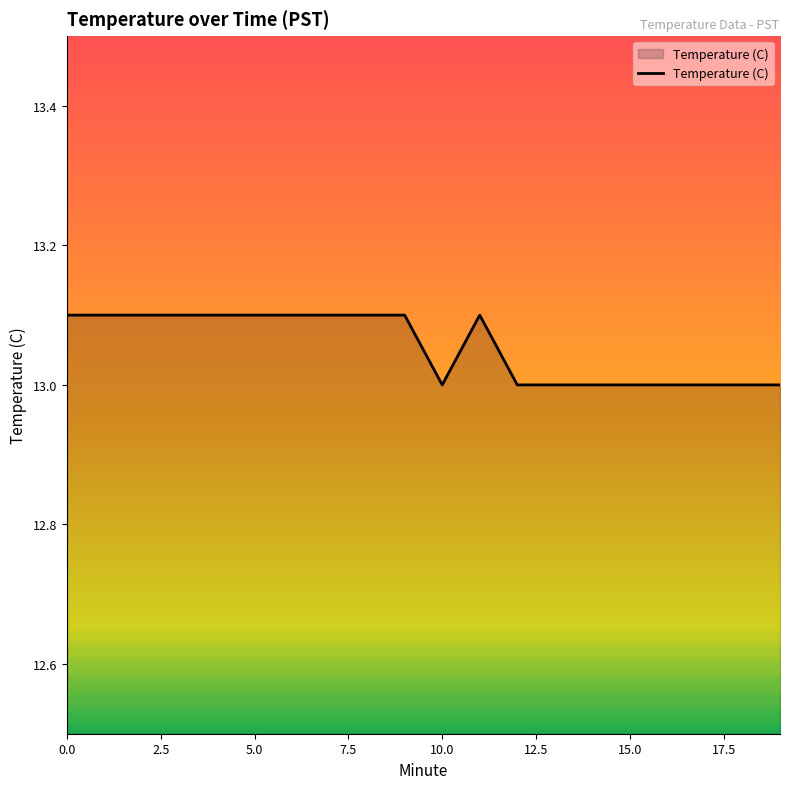

What is the smallest value displayed?

13.0